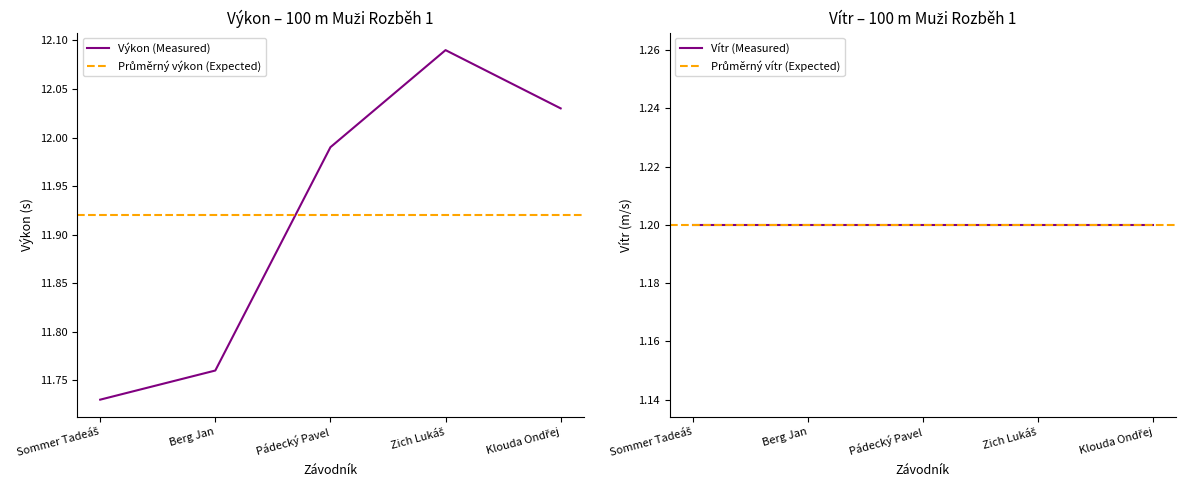

Between Sommer Tadeáš and Pádecký Pavel, which is larger?

Pádecký Pavel